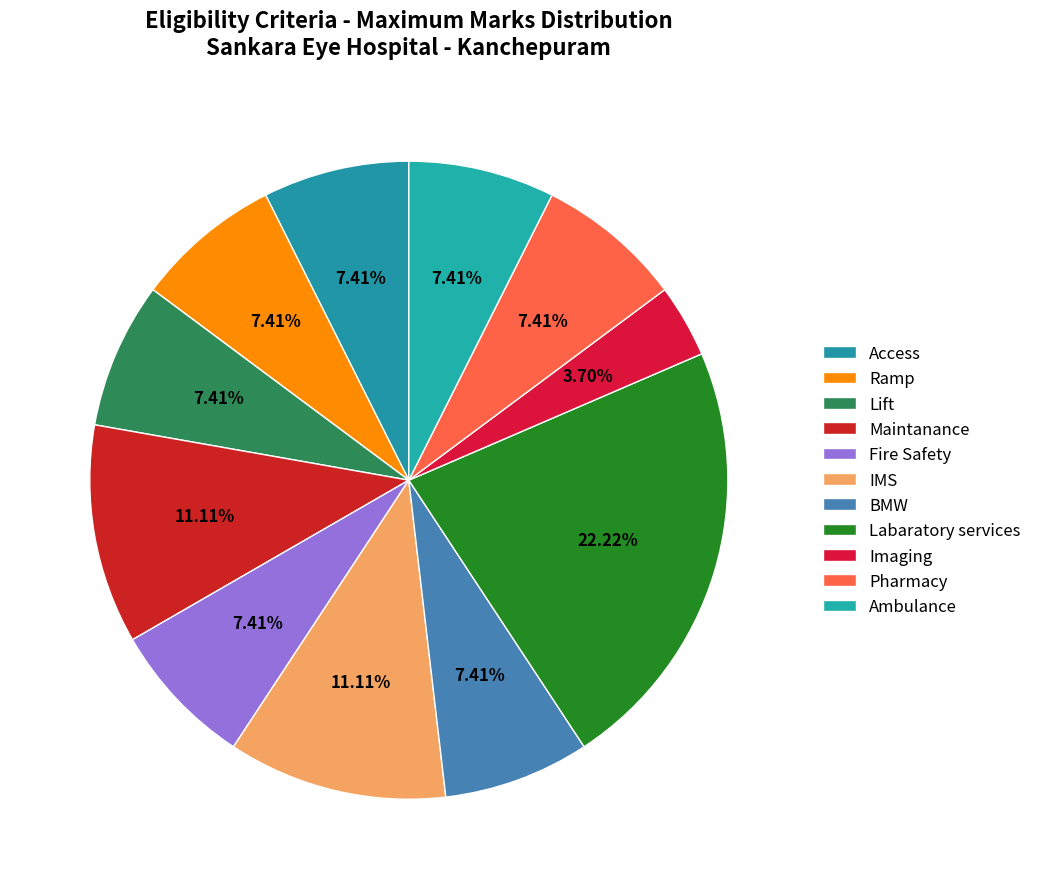

Which slice is the largest?

Labaratory services